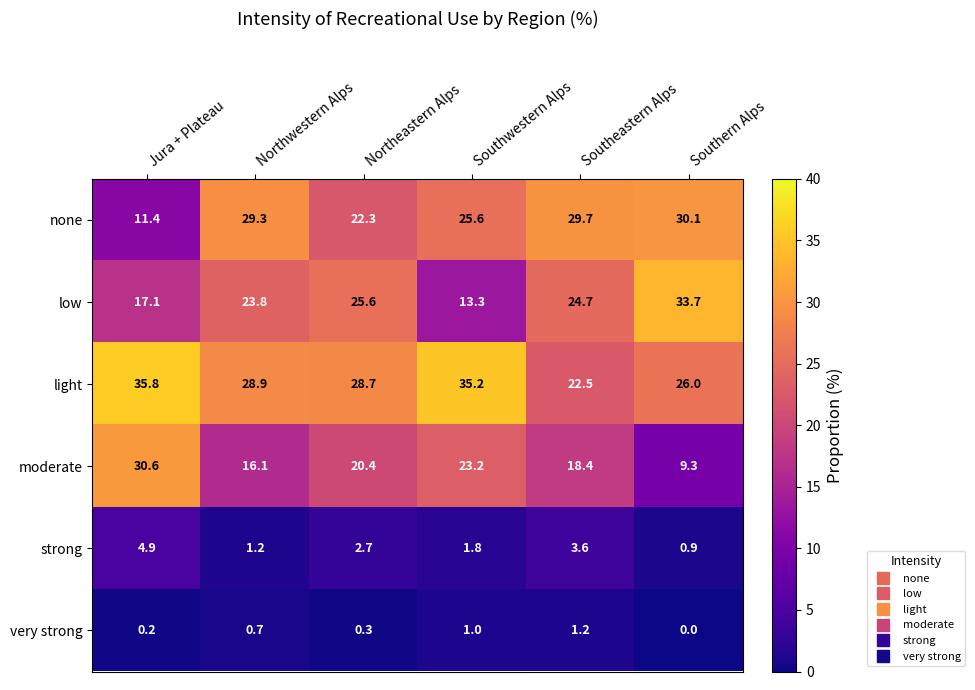

The value of strong at Southwestern Alps is 1.8. True or false?

True